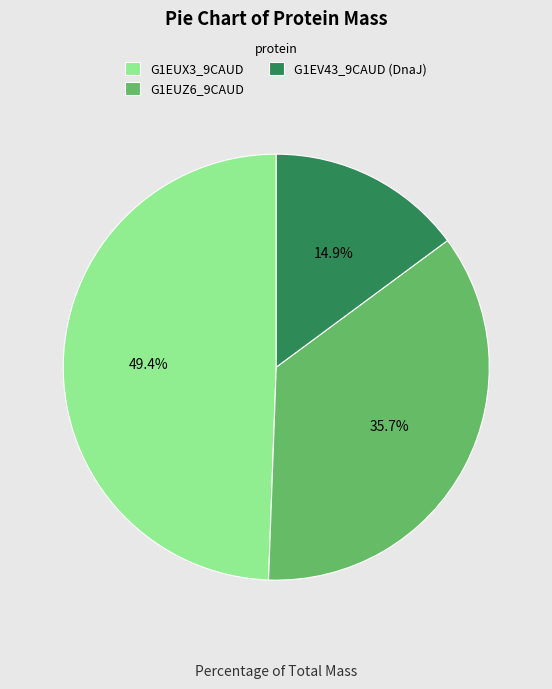

True or false: G1EUX3_9CAUD accounts for 57% of the total.

False